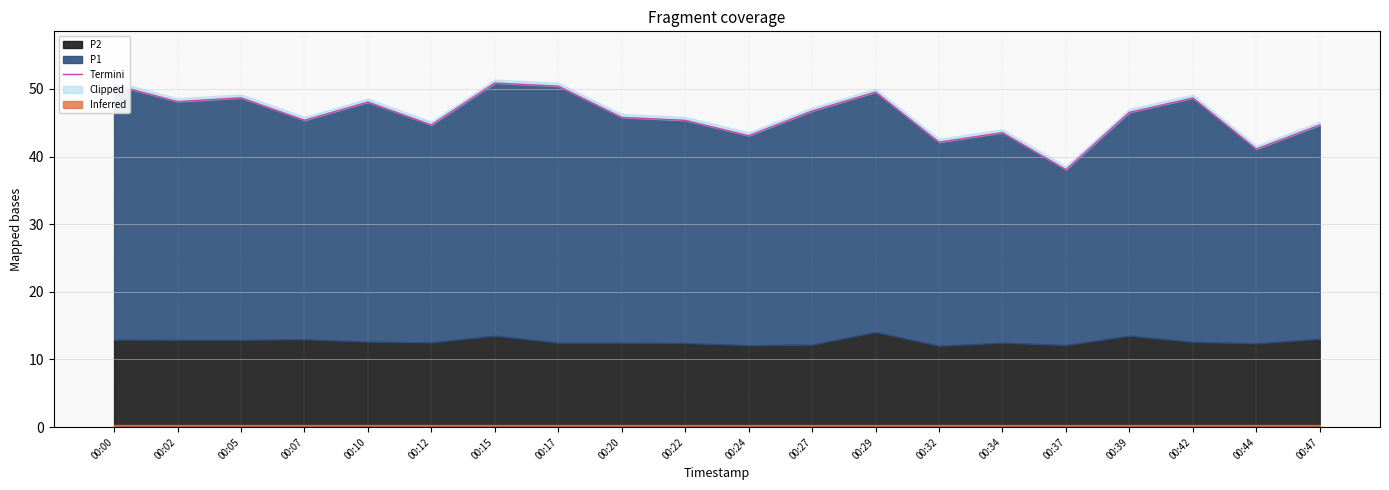

What is the change in value from 00:37 to 00:42?

+10.6